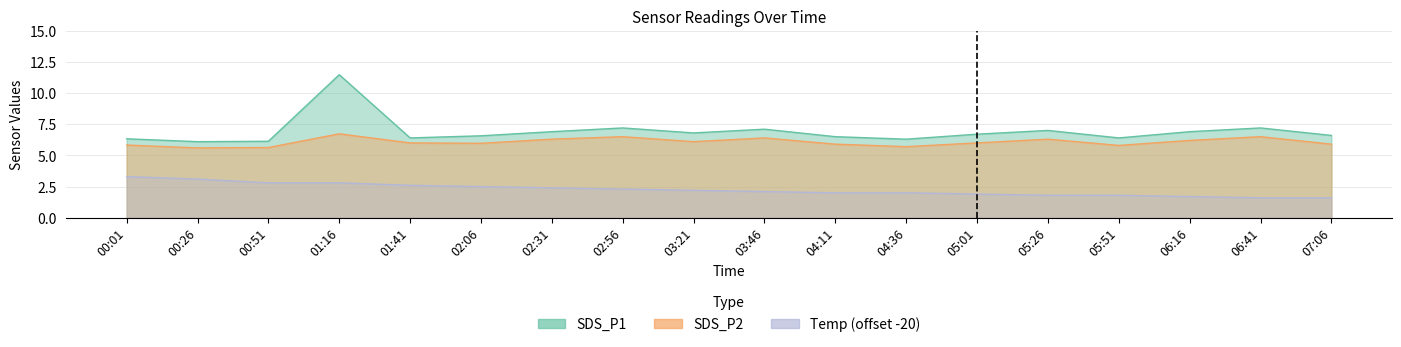

Is the value of SDS_P1 at 04:36 greater than the value of Temp at 05:01?

Yes